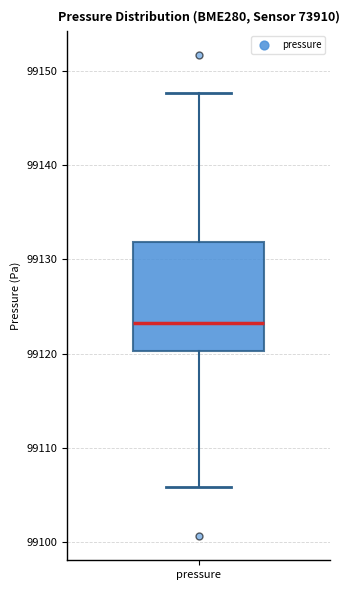

Where is the lower edge of the box for pressure on the y-axis? The values are not printed on the chart, so give them approximately, as read against the axis.

99120